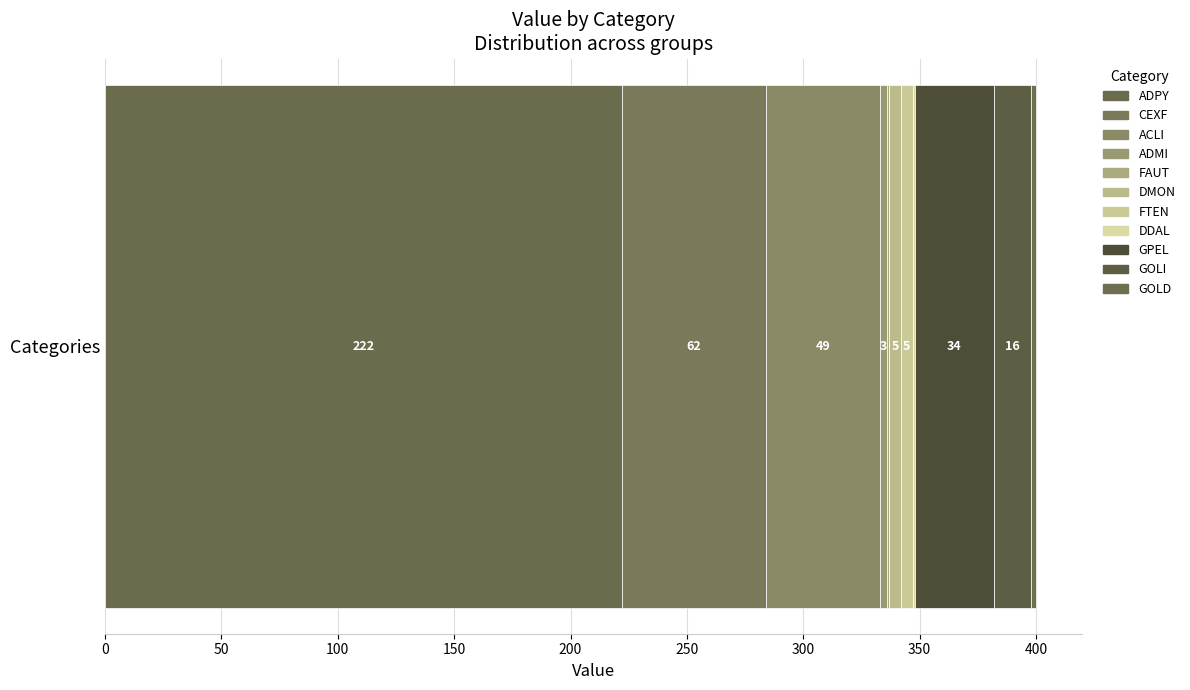

Count the number of data series in this chart.

11